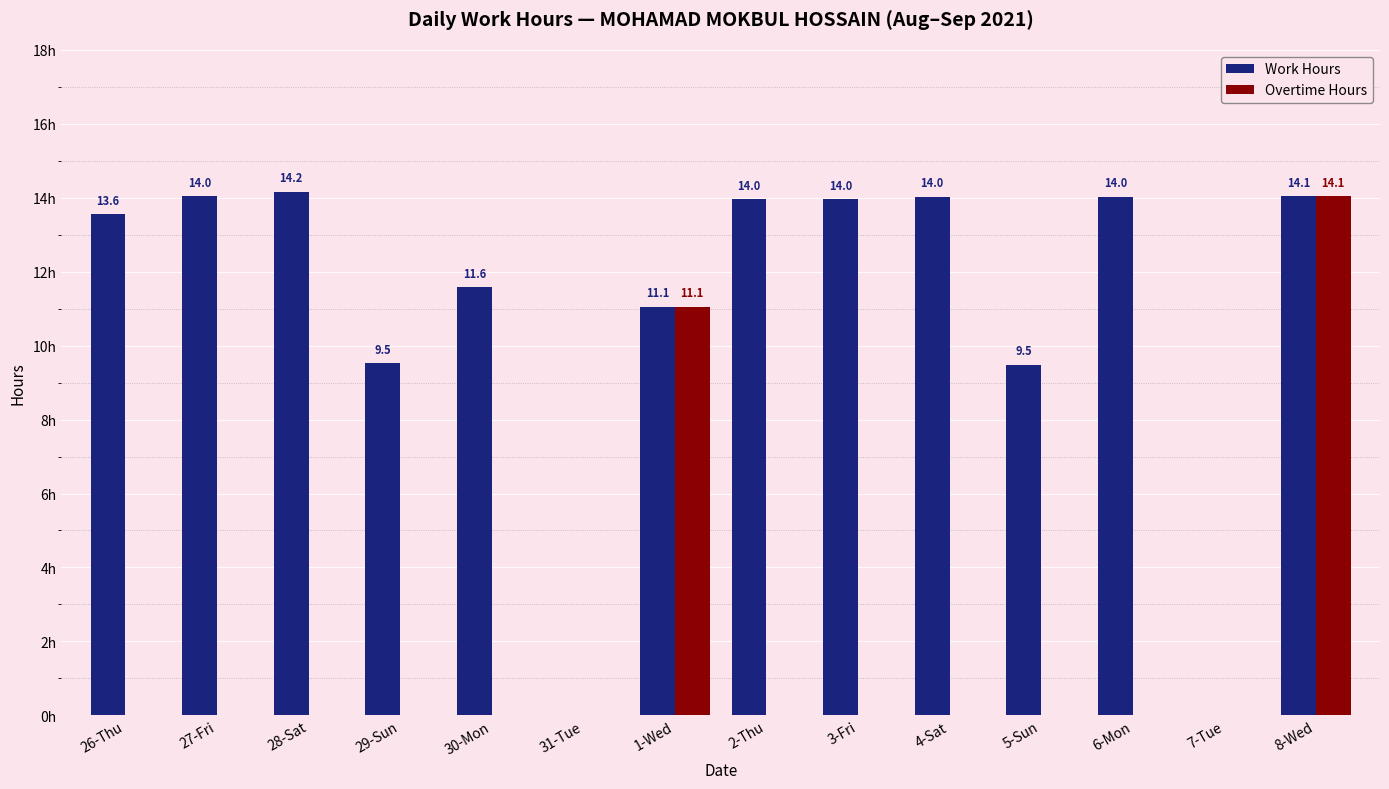

Which label corresponds to the largest value in the chart?

28-Sat